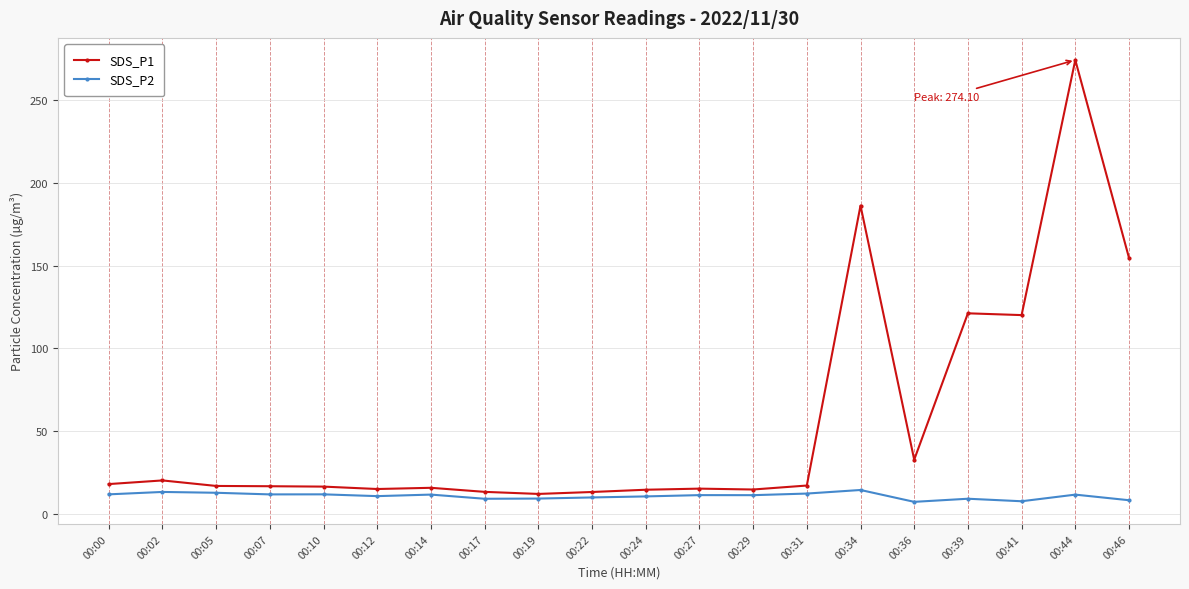

What is the highest value of the SDS_P1 series?

274.1